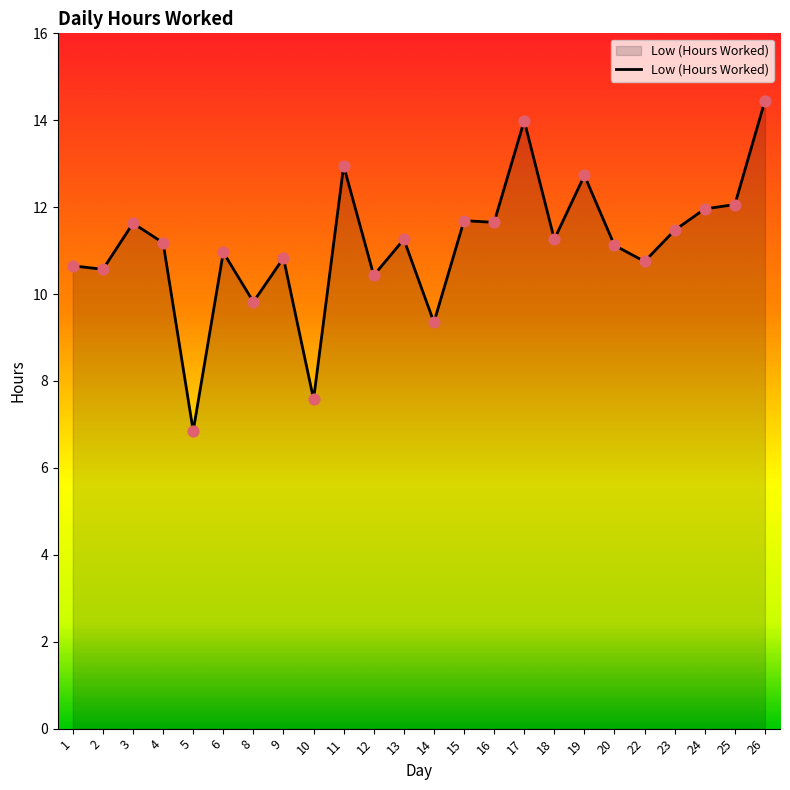

What is the change in value from 16 to 25?

+0.4